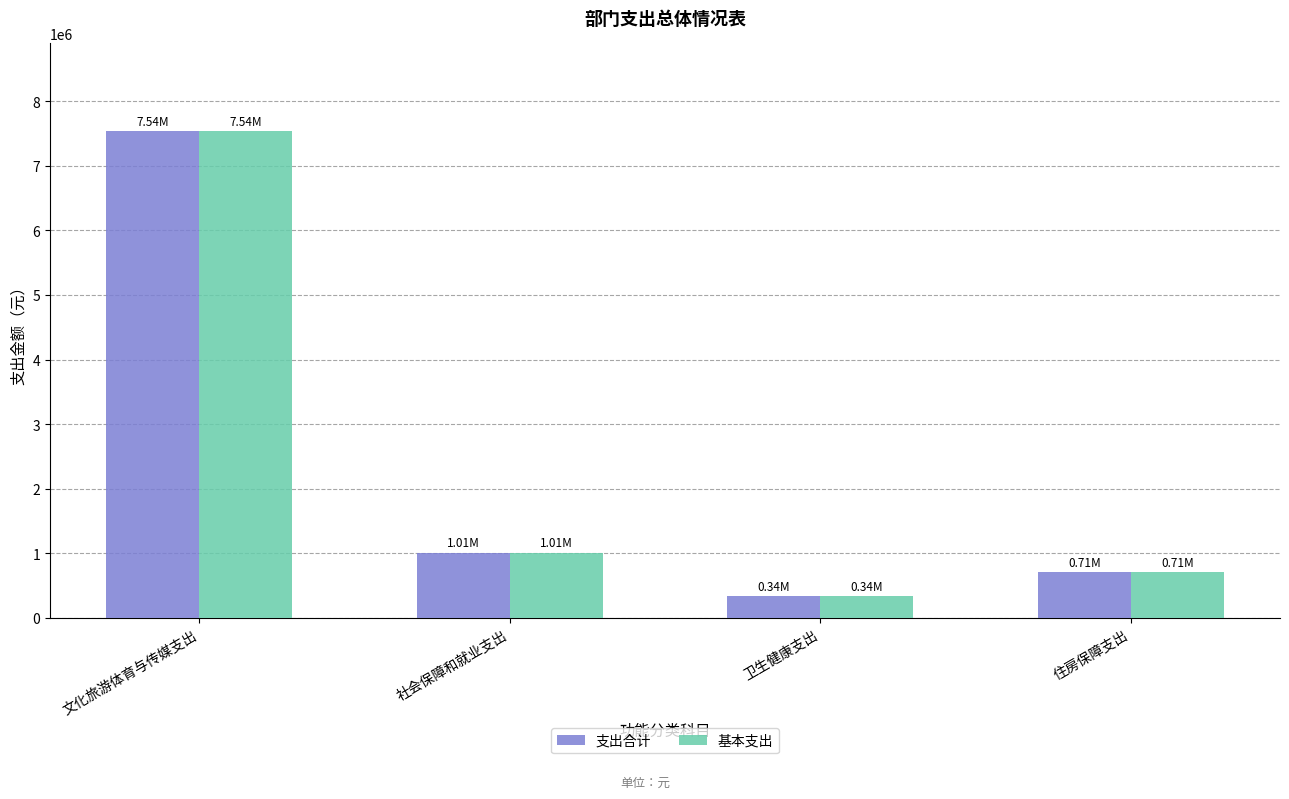

What is the lowest value of the 支出合计 series?

340099.4